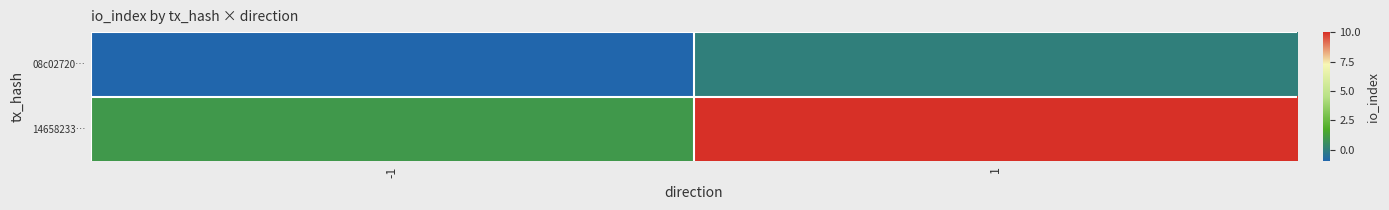

Which label corresponds to the smallest value in the chart?

-1